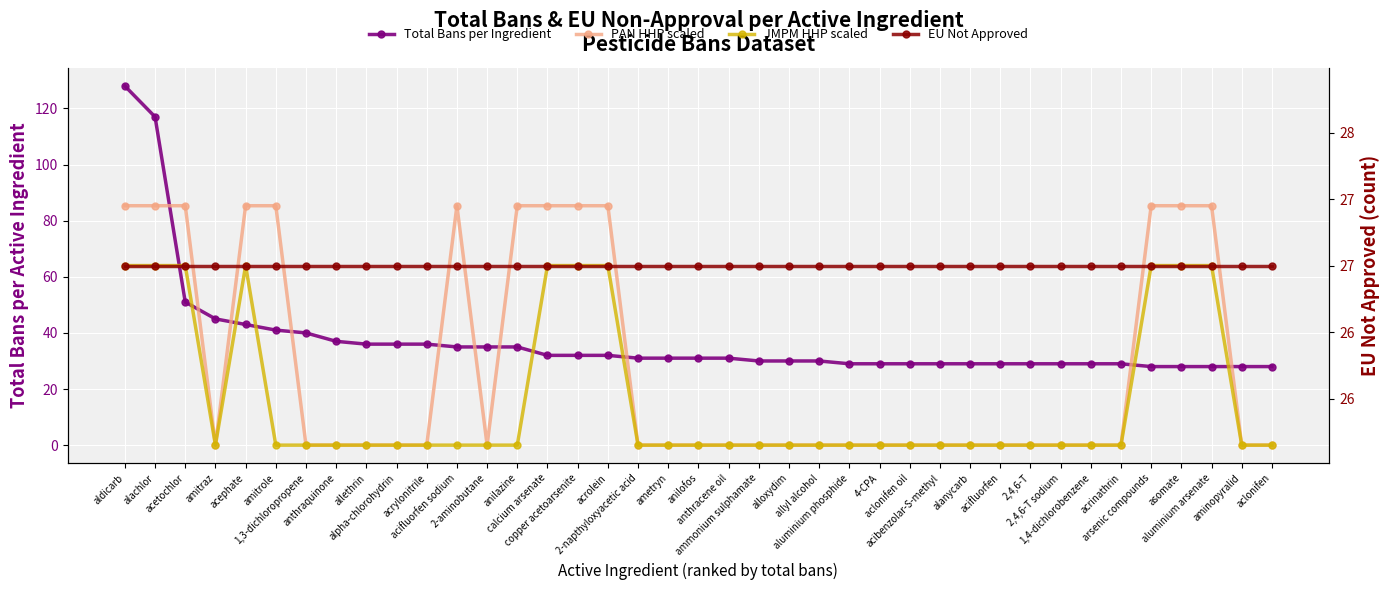

What is the difference between the highest and lowest values at 1,3-dichloropropene?

40.0